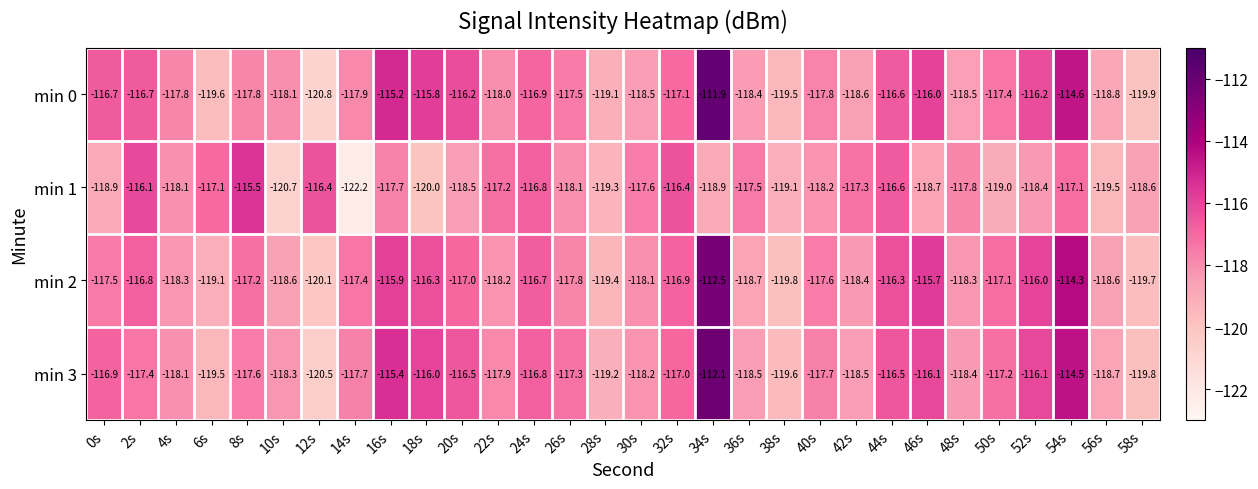

The min 3 series shows -117.7 at 40s. True or false?

True